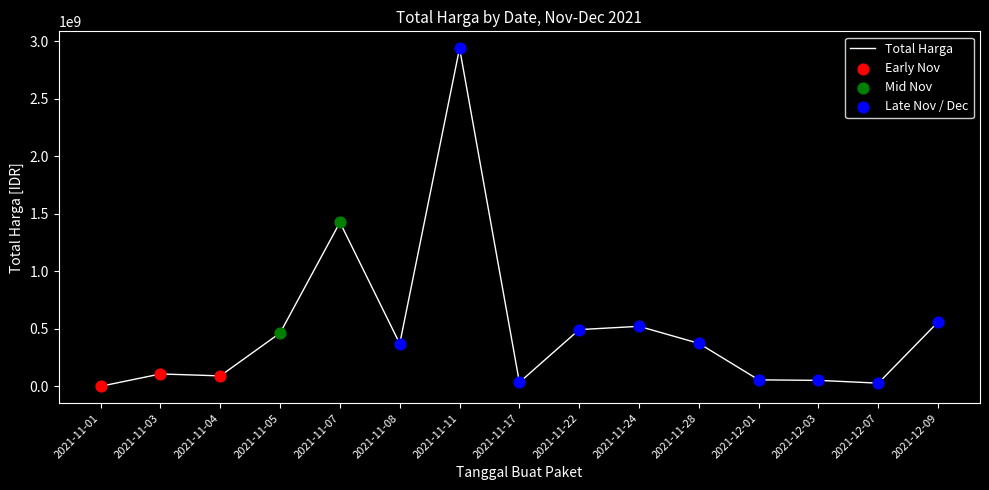

Approximately how many times larger is the value at 2021-11-08 compared to 2021-11-17?

10.8